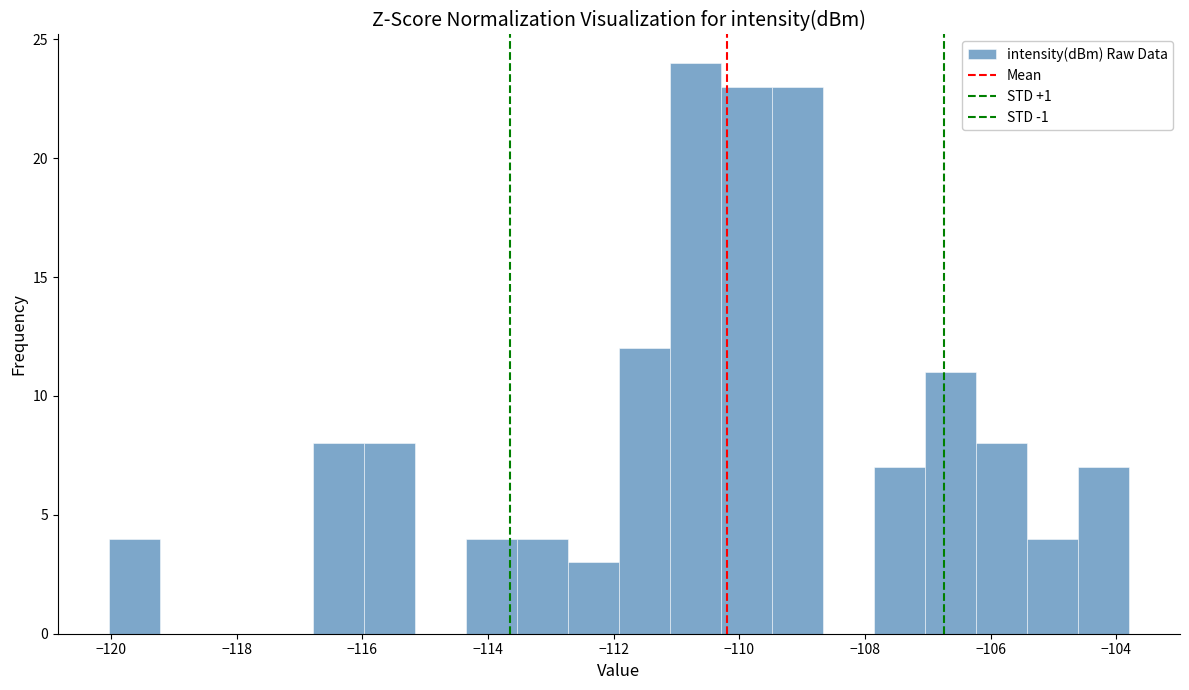

Reading left to right, transcribe this chart: for each bar, give the range it covers on the x-axis and its height. Neither the bar edges nor the heights are printed on the chart, so give them approximately, as read against the axes.

-120.0 to -119.2: 4
-119.2 to -118.4: 0
-118.4 to -117.6: 0
-117.6 to -116.8: 0
-116.8 to -116.0: 8
-116.0 to -115.2: 8
-115.2 to -114.4: 0
-114.4 to -113.6: 4
-113.6 to -112.8: 4
-112.8 to -112.0: 3
-112.0 to -111.2: 12
-111.2 to -110.2: 24
-110.2 to -109.4: 23
-109.4 to -108.6: 23
-108.6 to -107.8: 0
-107.8 to -107.0: 7
-107.0 to -106.2: 11
-106.2 to -105.4: 8
-105.4 to -104.6: 4
-104.6 to -103.8: 7